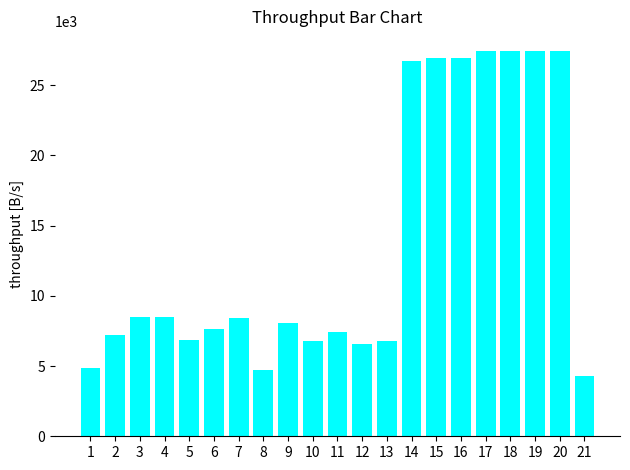

What is the difference between the values at 6 and 11?

261